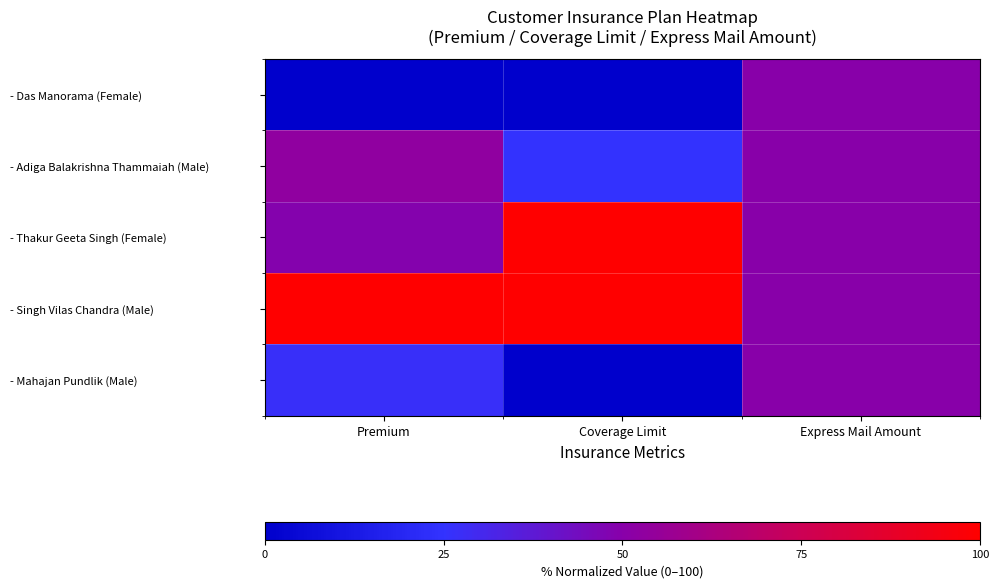

Rank the series by their maximum value, from highest to lowest.

- Thakur Geeta Singh (Female), - Singh Vilas Chandra (Male), - Adiga Balakrishna Thammaiah (Male), - Das Manorama (Female), - Mahajan Pundlik (Male)